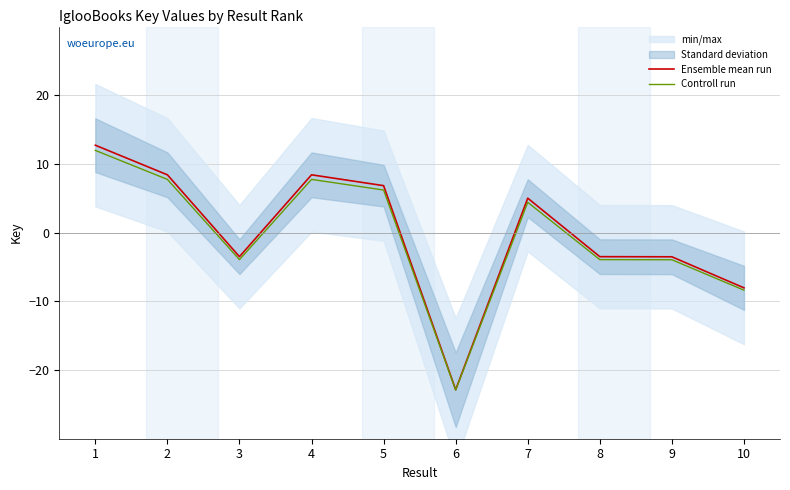

True or false: Ensemble mean run has a value of 14.3 at 2.

False